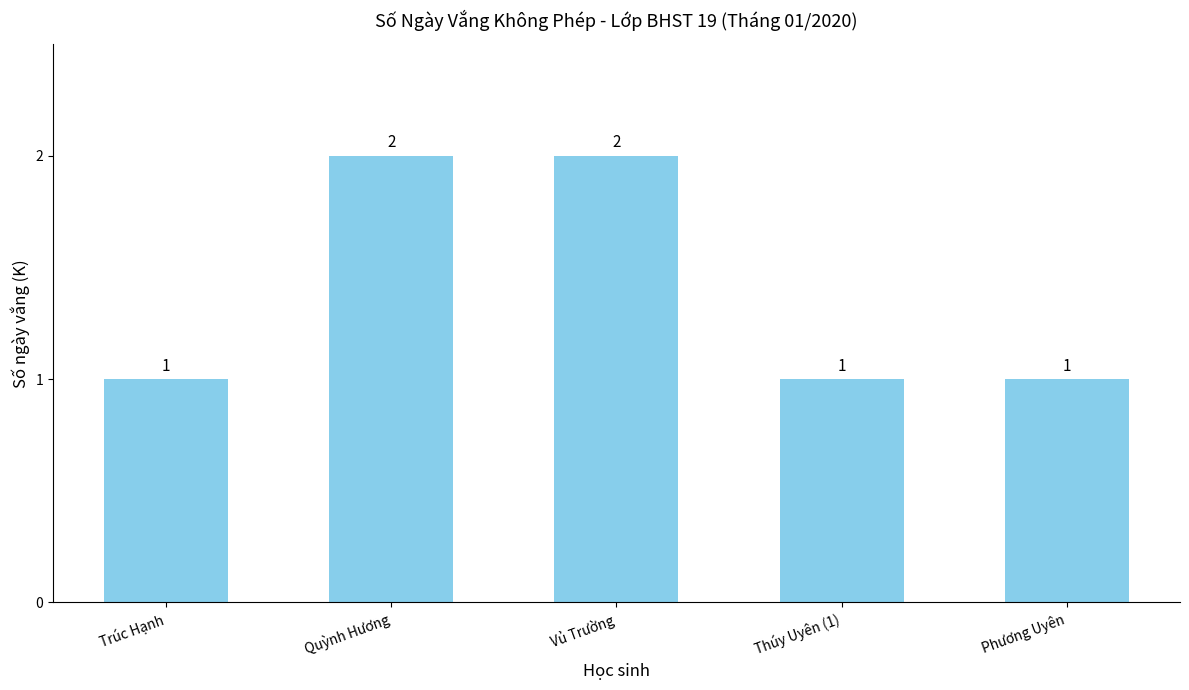

What is the value of the 2nd bar from the left?

2